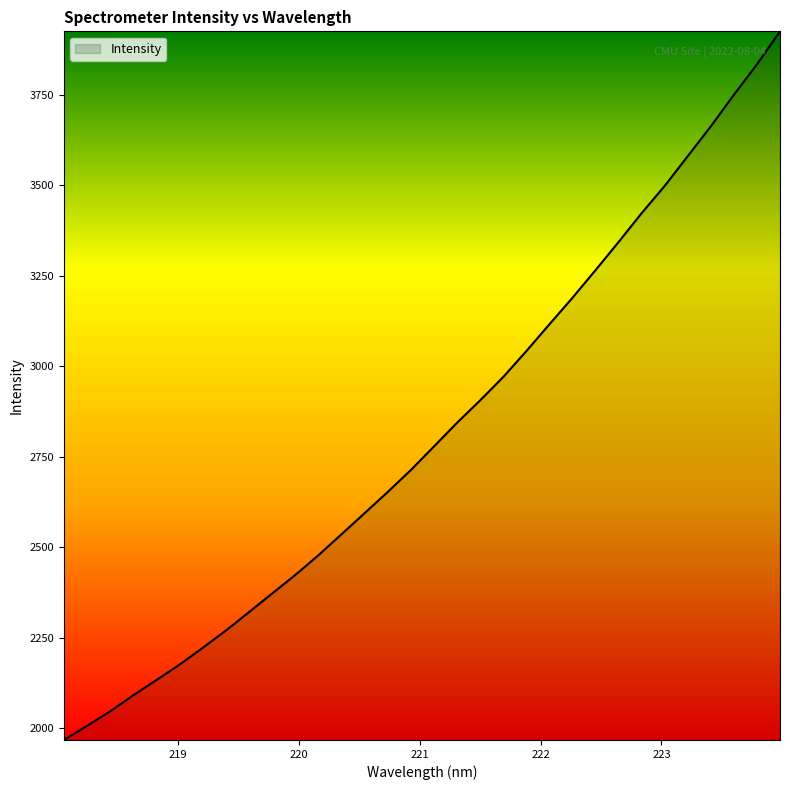

What is the difference between the maximum and minimum values?

1957.5